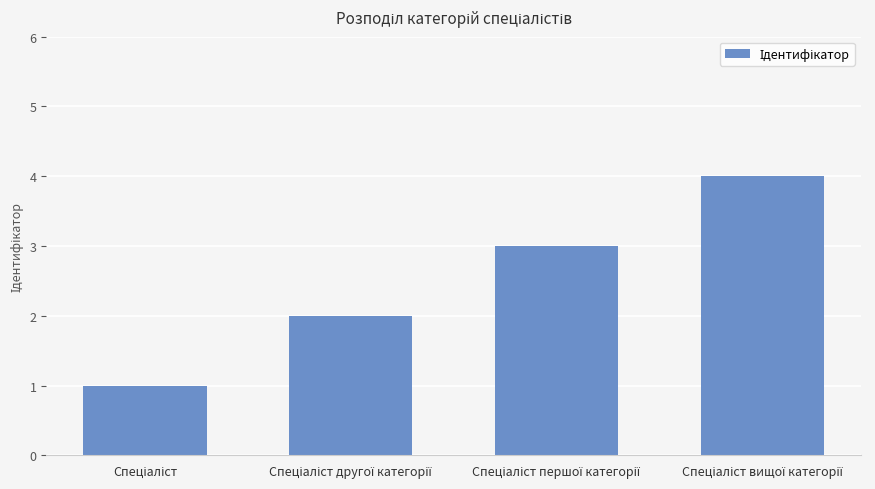

How many distinct data groups are displayed?

1